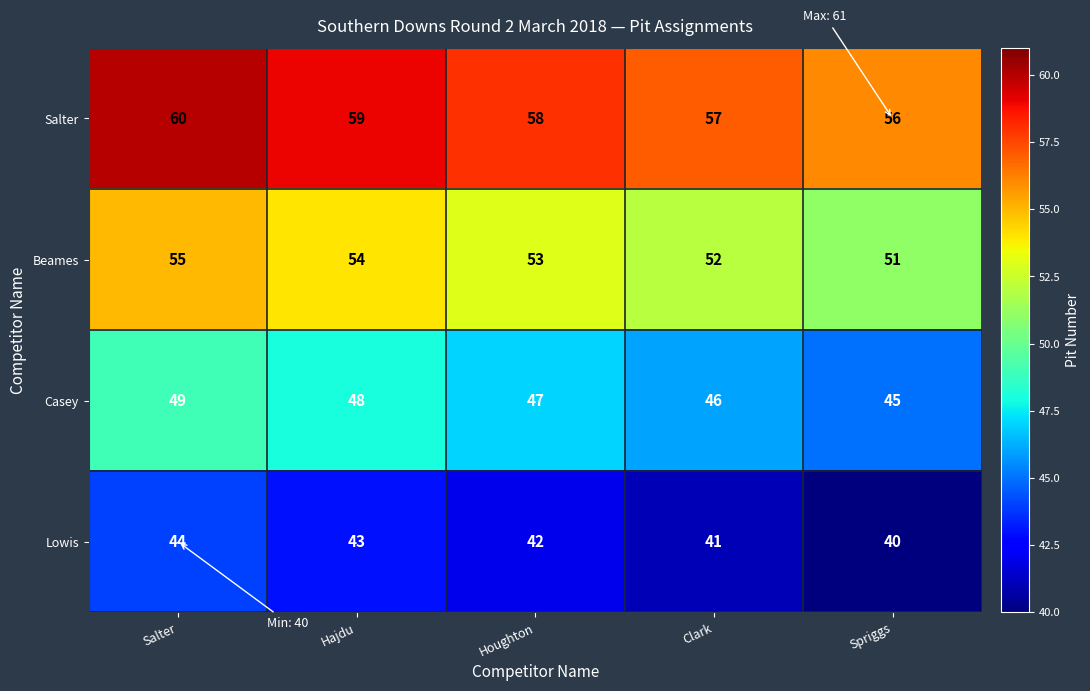

What is the spread (max minus min) of values at Clark?

16